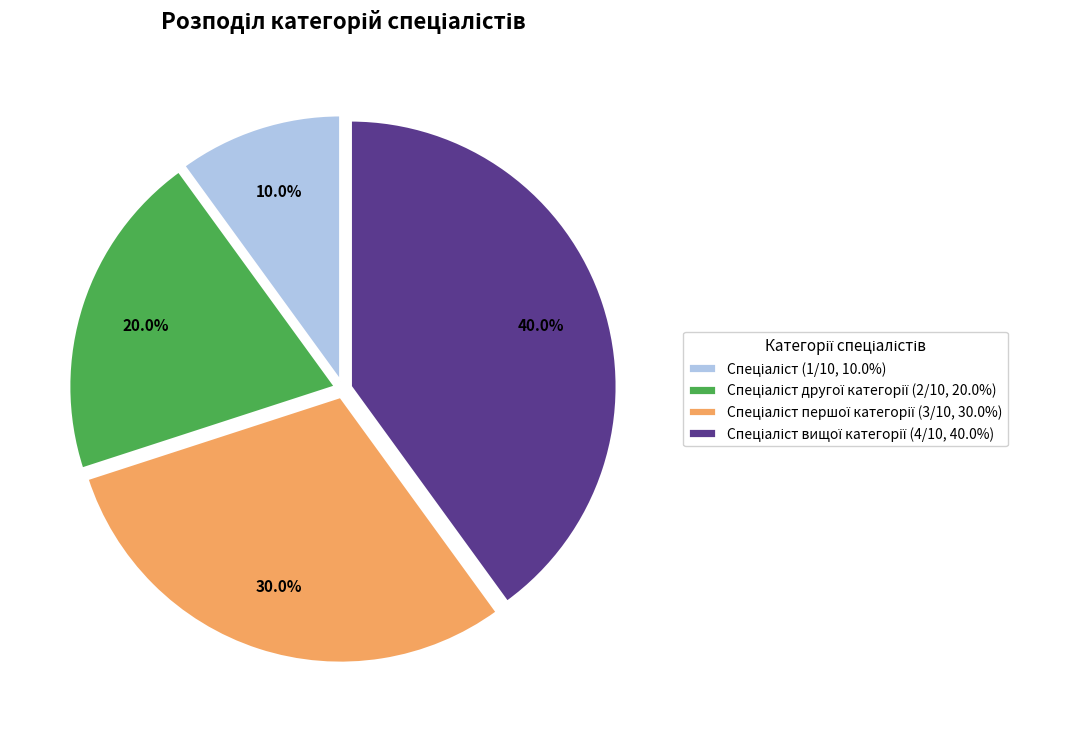

Is there a majority slice in this chart?

No